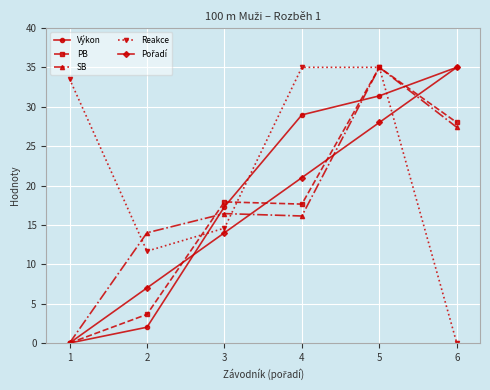

After their last crossing, which series has the higher values: Reakce or Výkon?

Výkon